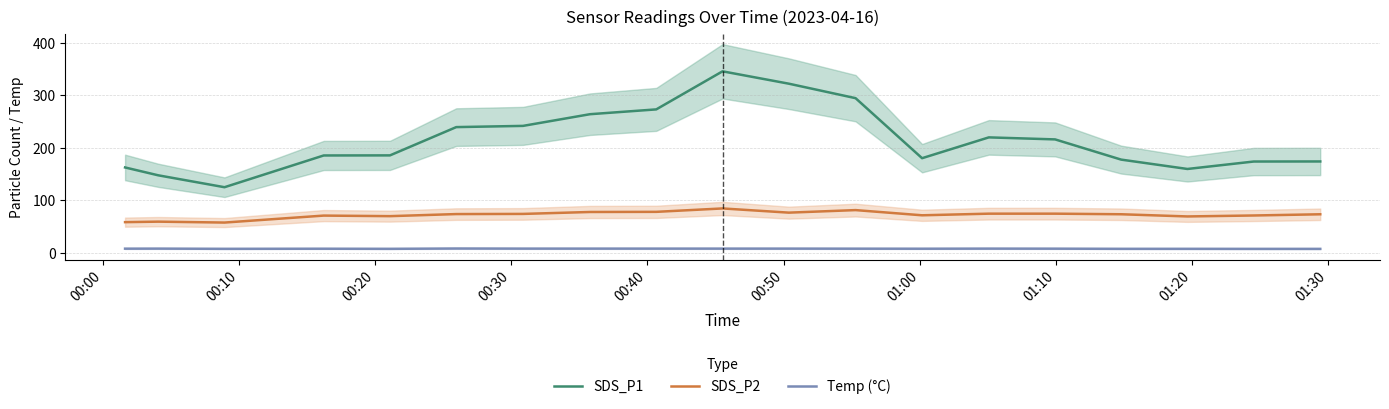

What is the minimum value for SDS_P2?

57.4